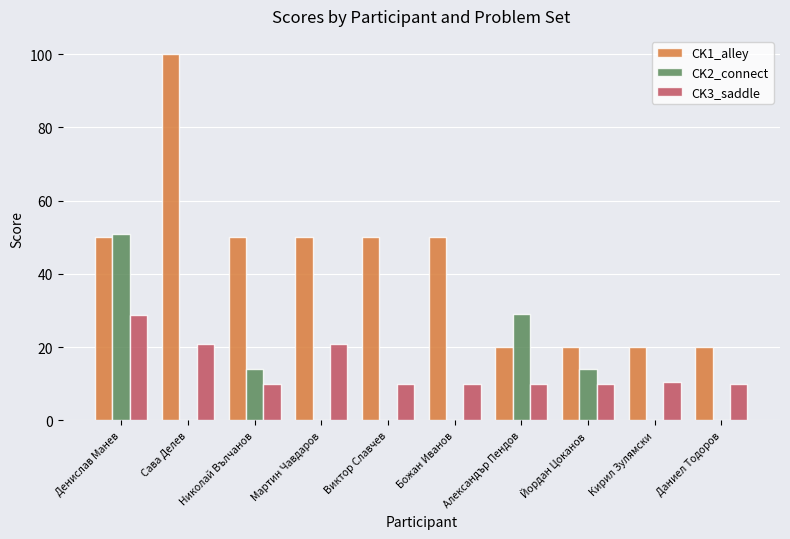

Which series changed the most between Денислав Манев and Божан Иванов?

CK2_connect